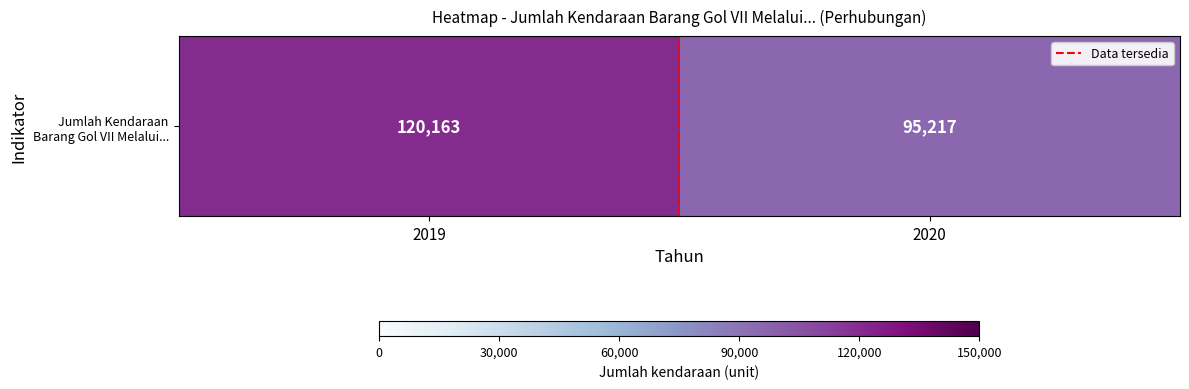

Which category has the lowest value across all series?

2020